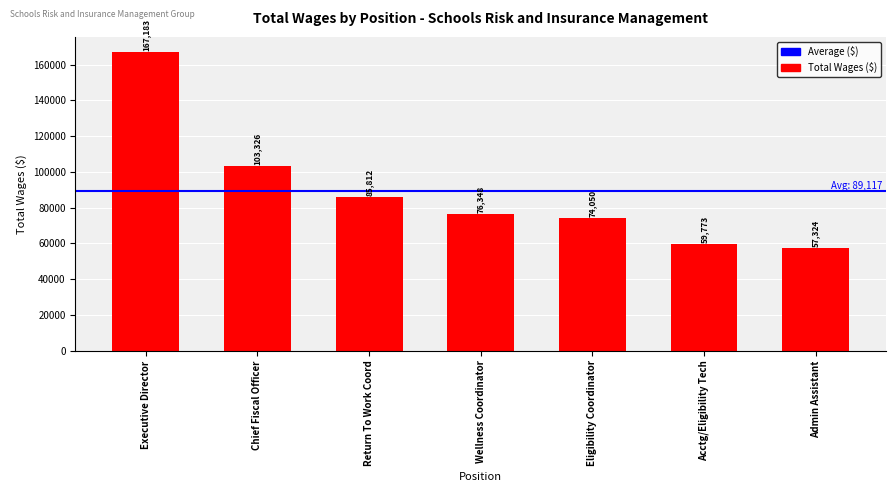

What value does the data have at Return To Work Coord, to the nearest 10?

85810